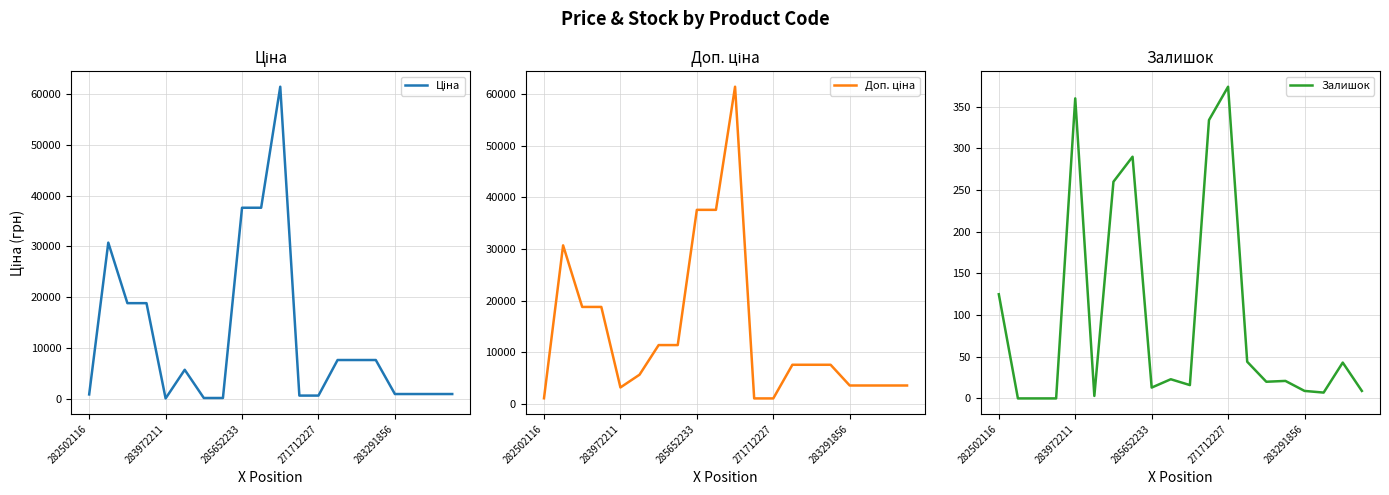

True or false: Доп. ціна and Залишок intersect in this chart.

False